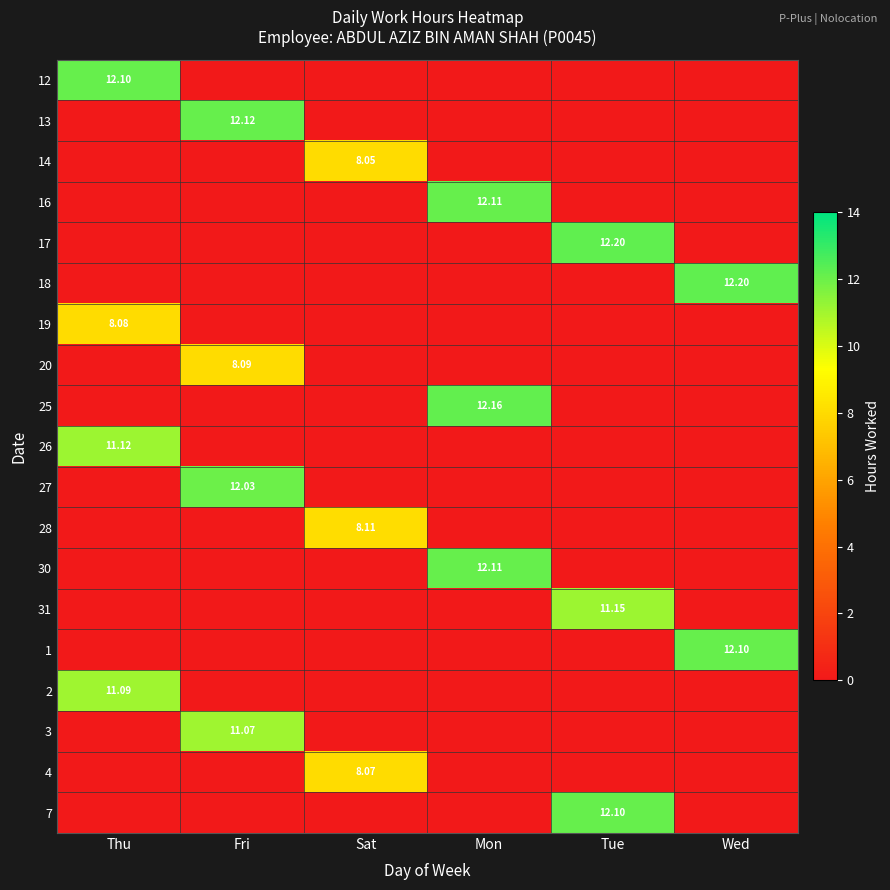

Which label corresponds to the largest value in the chart?

Tue